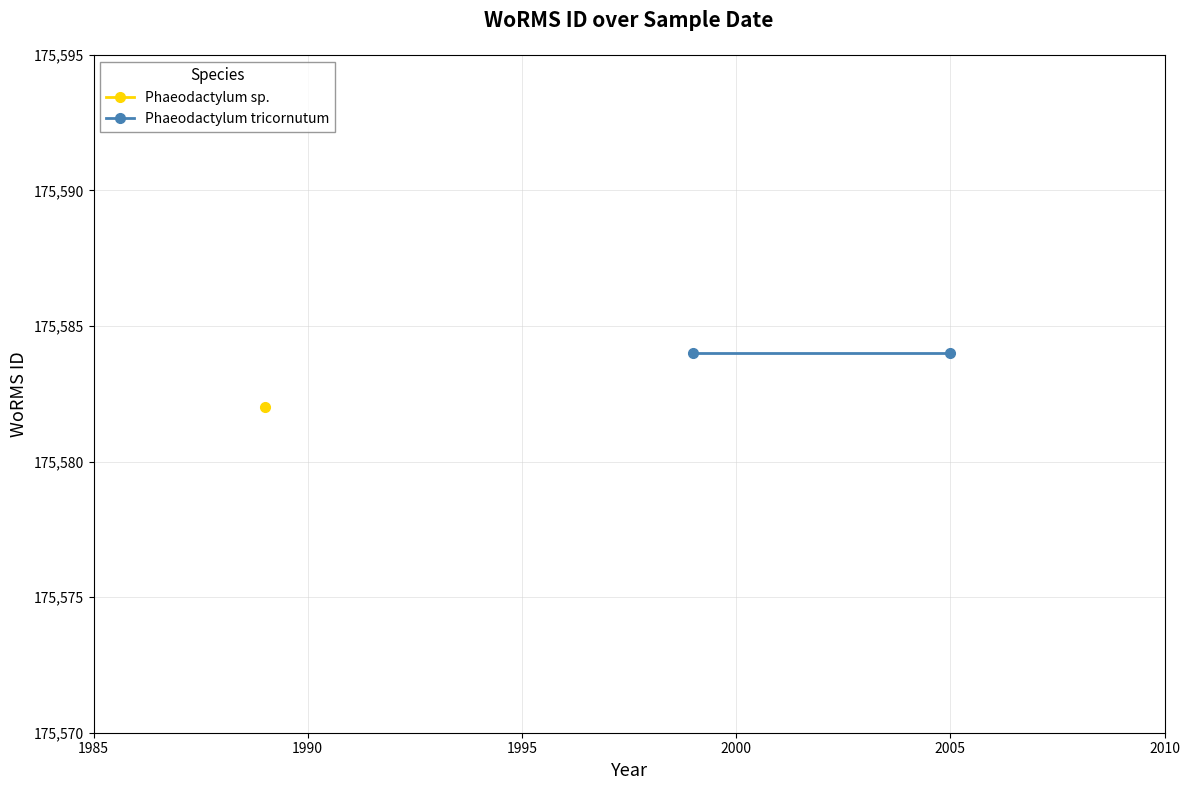

Between 1999-09-01 and 2005-09-19, which is larger?

1999-09-01